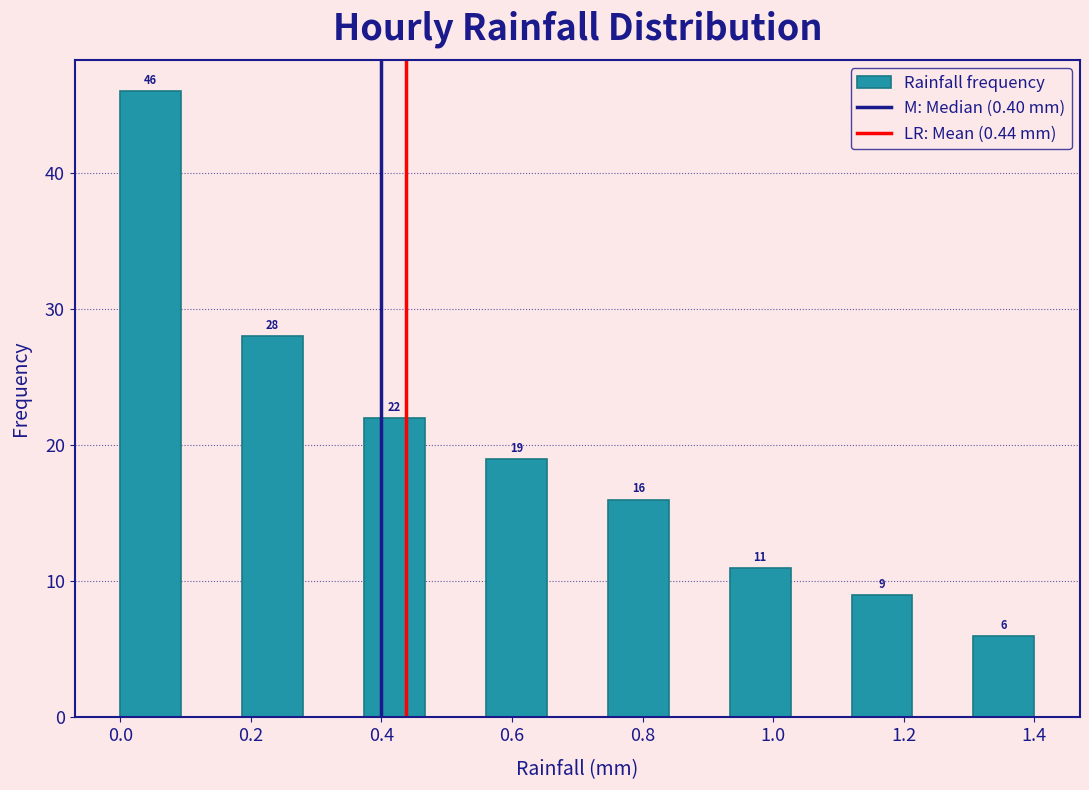

Which range on the x-axis has the tallest bar?

0.00 to 0.10